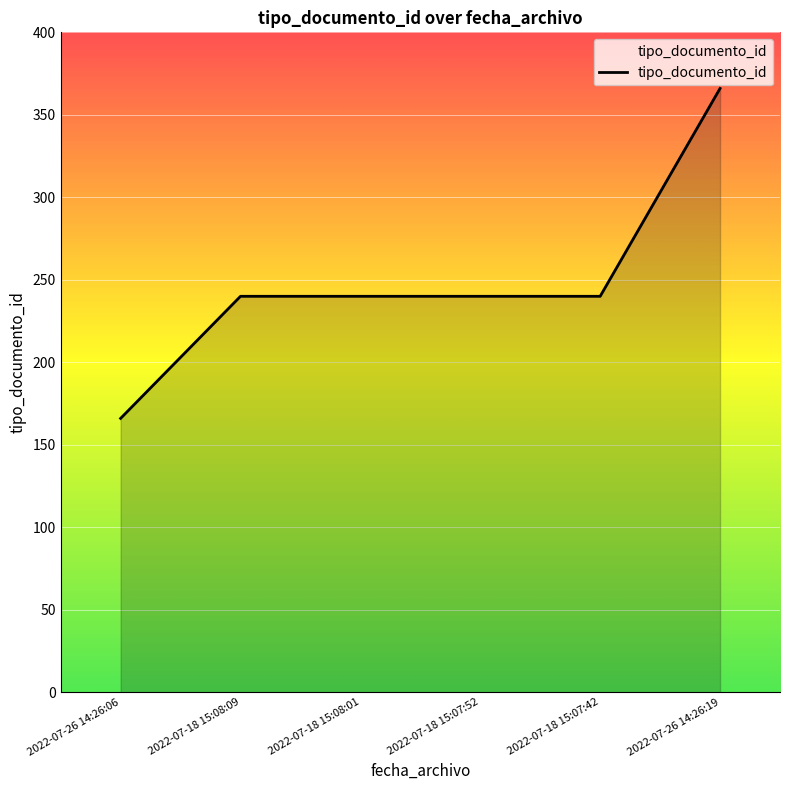

What is the sum of all values?

1492